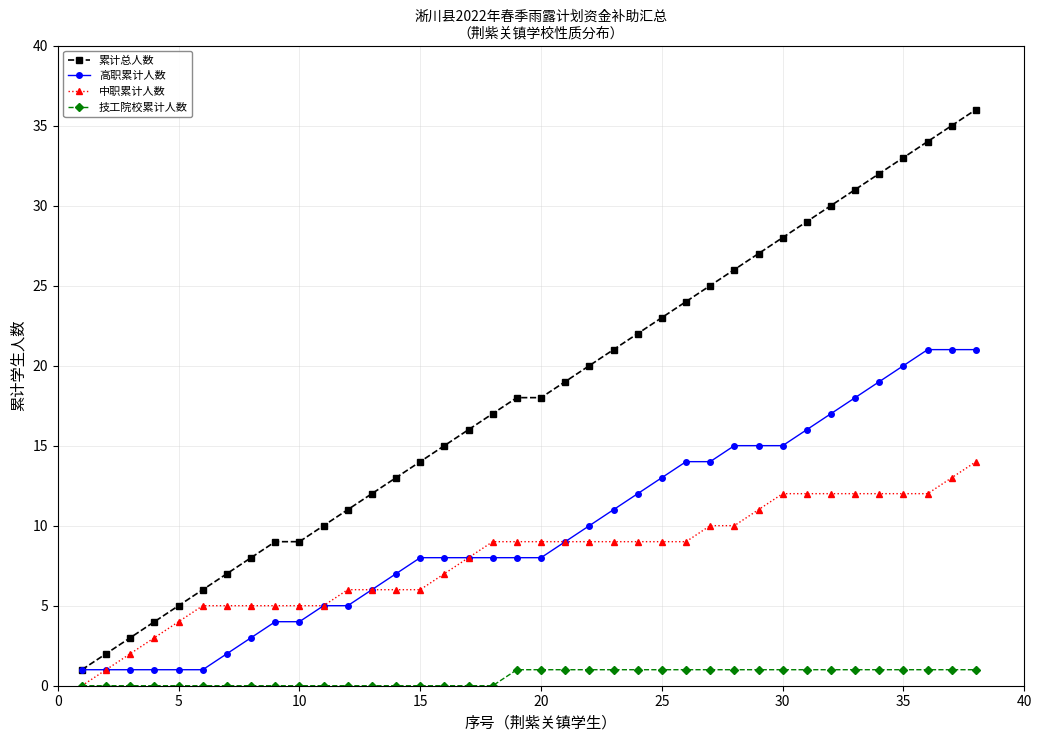

Which series has the widest spread of values?

累计总人数